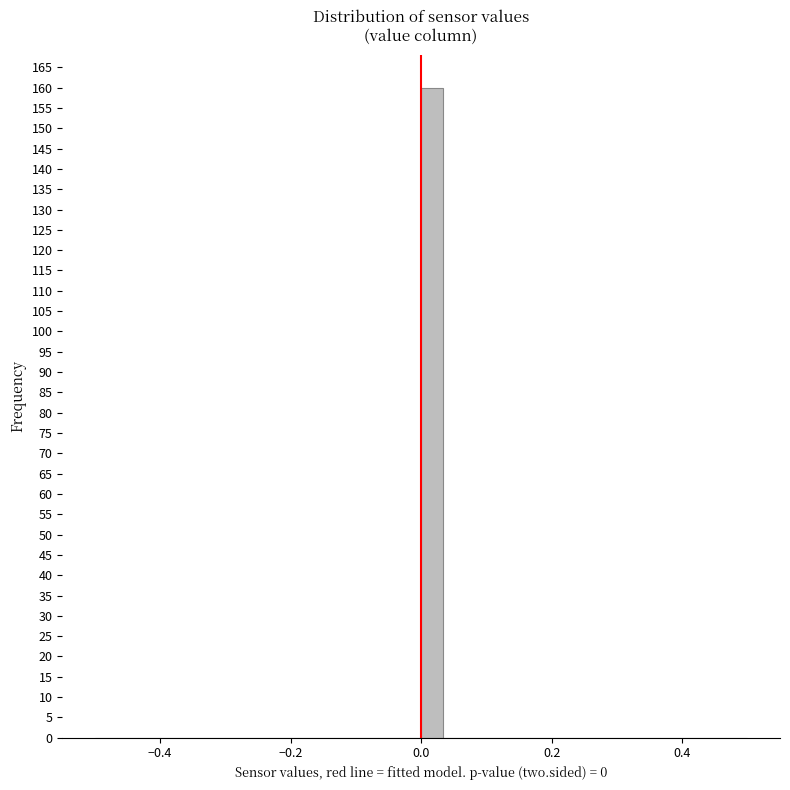

Around what value on the x-axis is the tallest bar? Give the approximate position of its centre, as read against the axis.

0.02